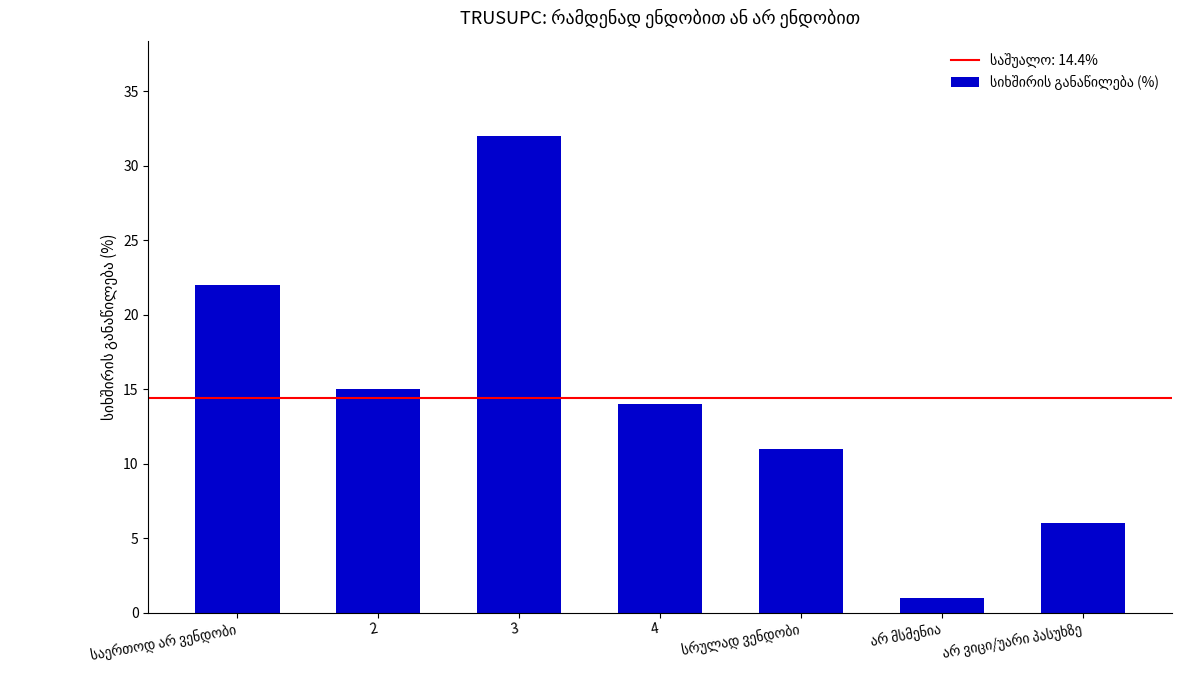

What is the sum of all values?

101